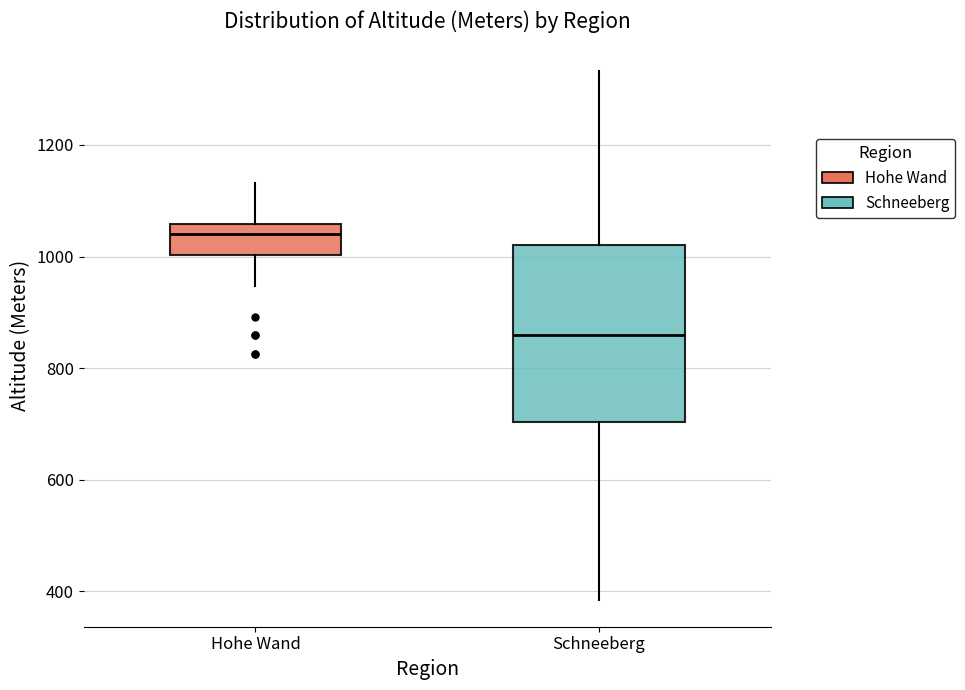

Reading left to right, read every box against the y-axis: the position of its median line, the range the box covers, and the ends of its whiskers. The values are not printed on the chart, so give them approximately, as read against the axis.

Hohe Wand: median 1040, box 1000 to 1060, whiskers 940 to 1140
Schneeberg: median 860, box 700 to 1020, whiskers 380 to 1340